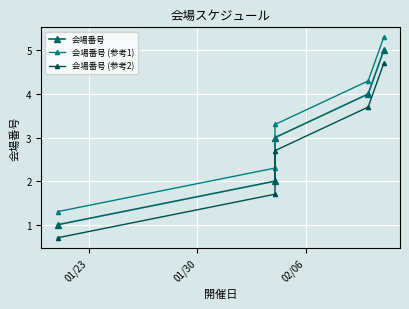

Which has a higher value, 01/30 or 02/06?

02/06